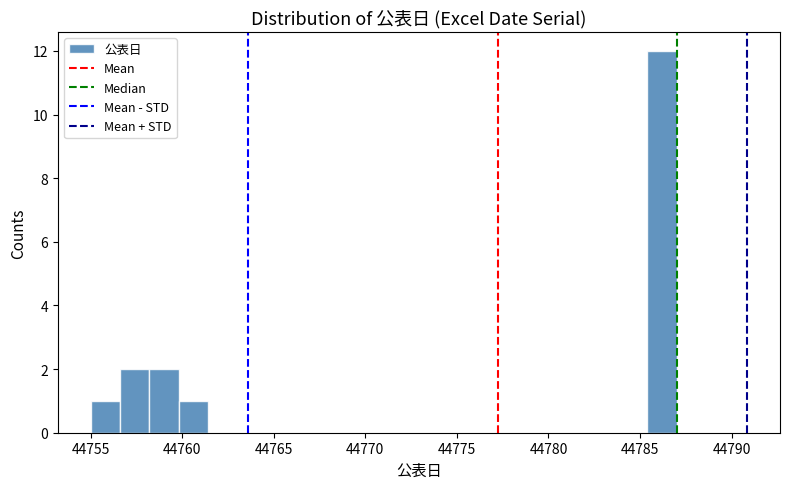

Around what value on the x-axis is the tallest bar? Give the approximate position of its centre, as read against the axis.

44786.0